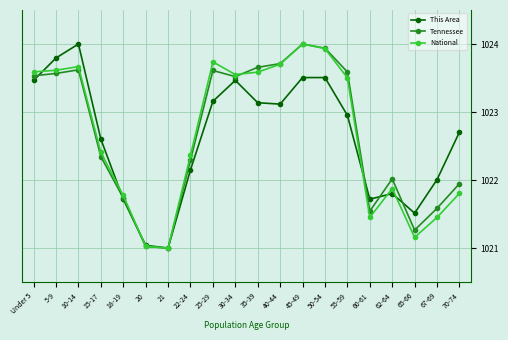

How many lines are shown in the chart?

3